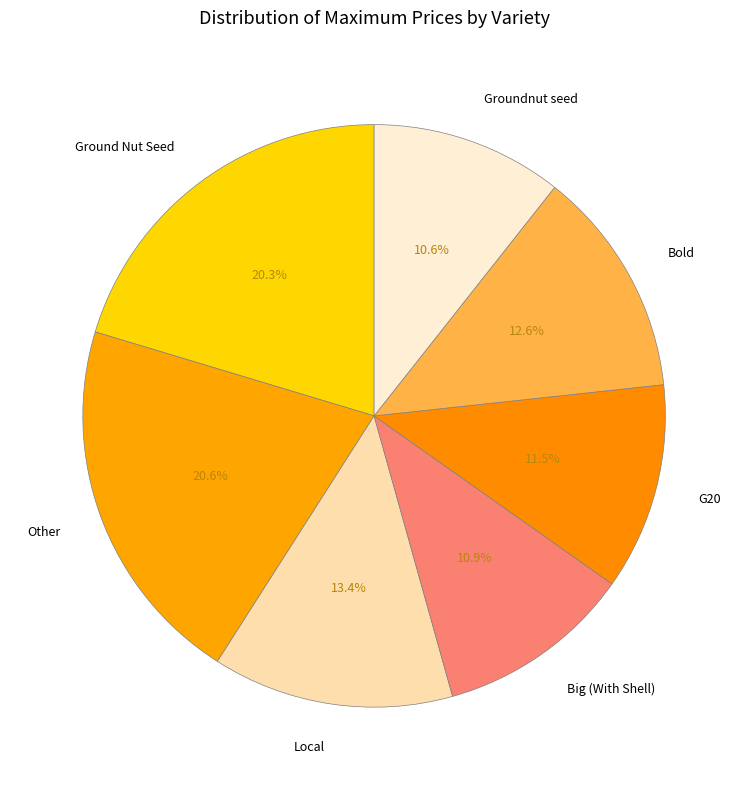

What percentage is NOT represented by Local?

86.6%